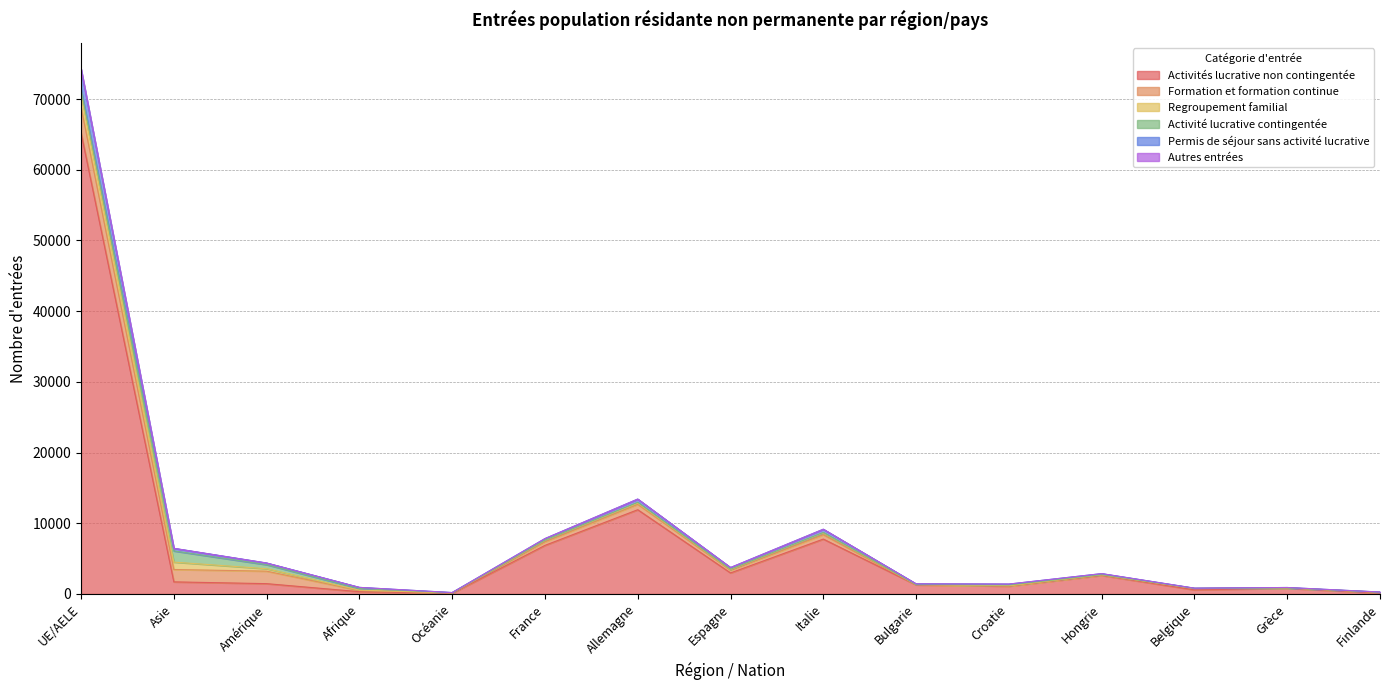

The value of Activités lucrative non contingentée at Italie is 4387. True or false?

False